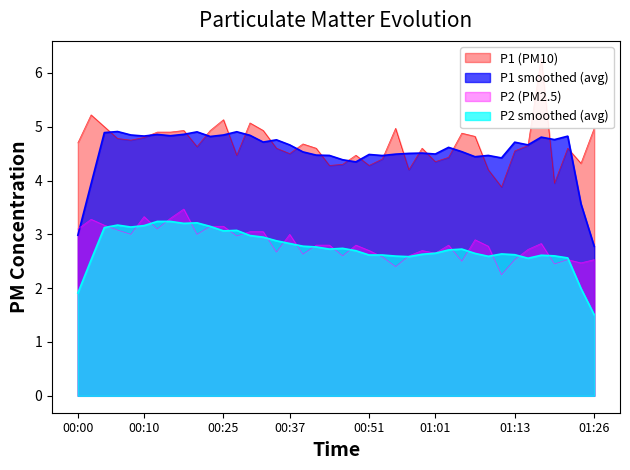

Which series has the largest range (max minus min)?

P1